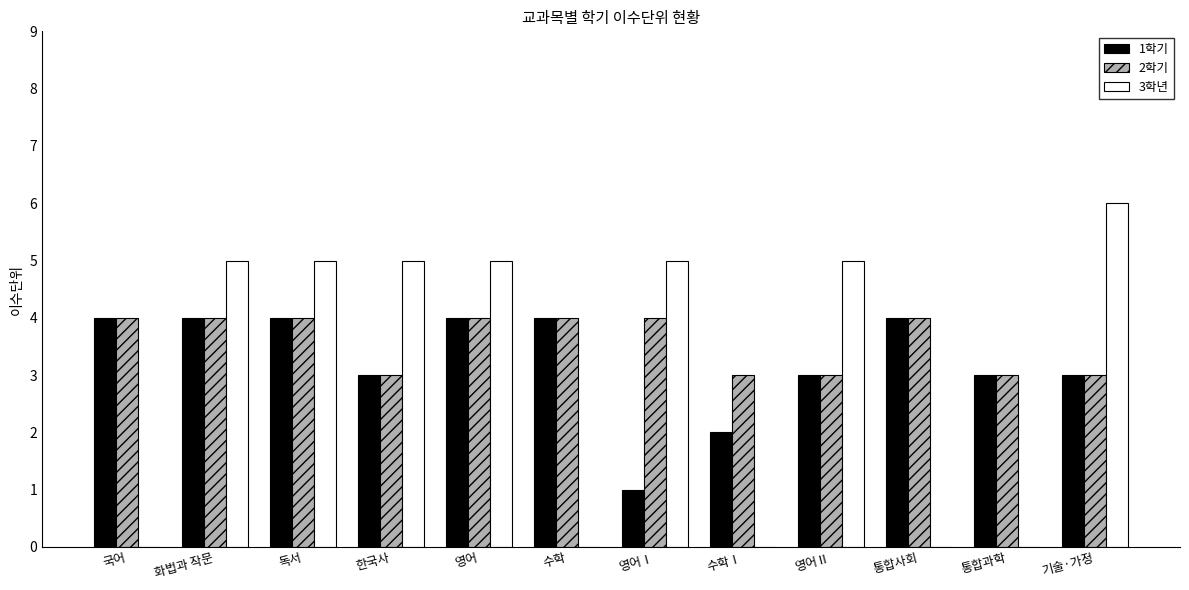

The 2학기 series shows 3 at 한국사. True or false?

True